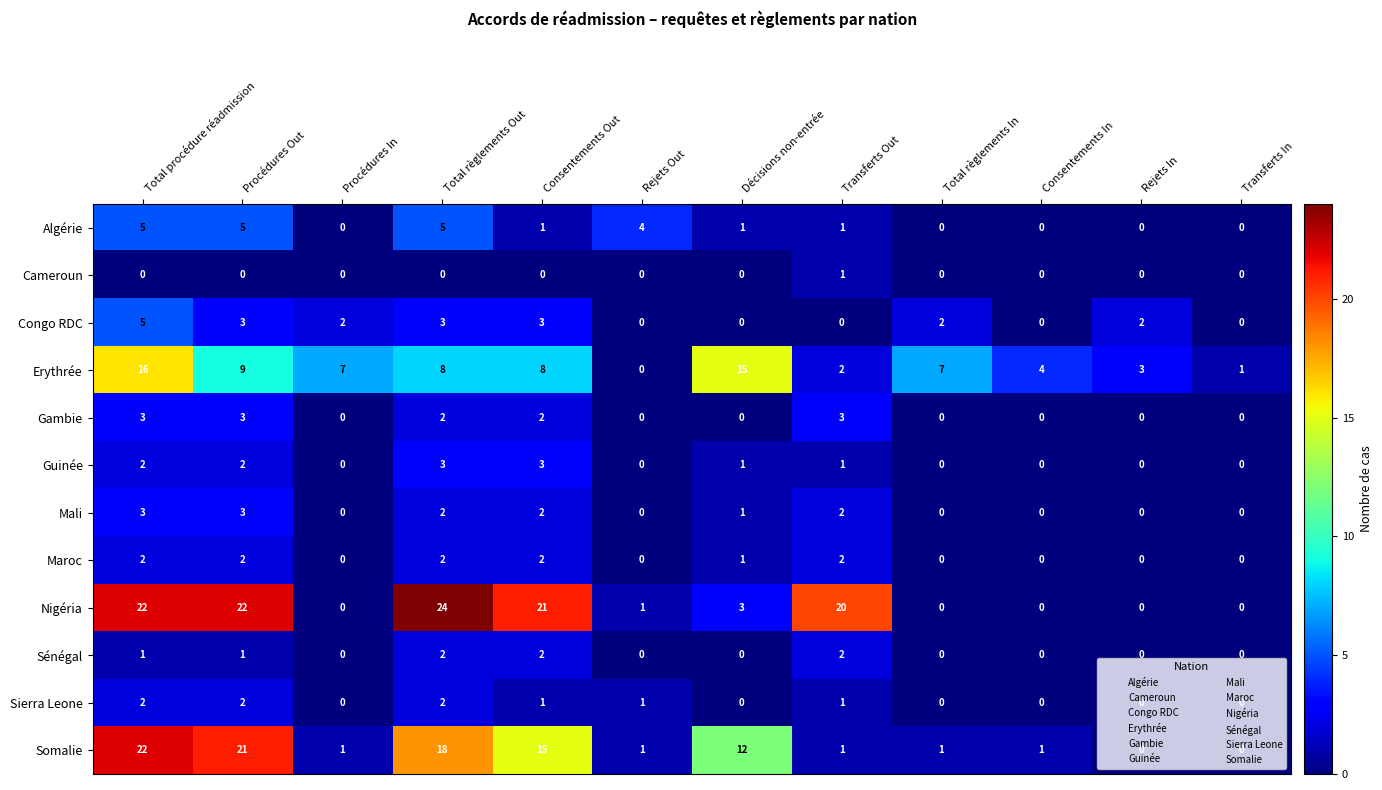

True or false: Algérie has a value of 0 at Transferts In.

True